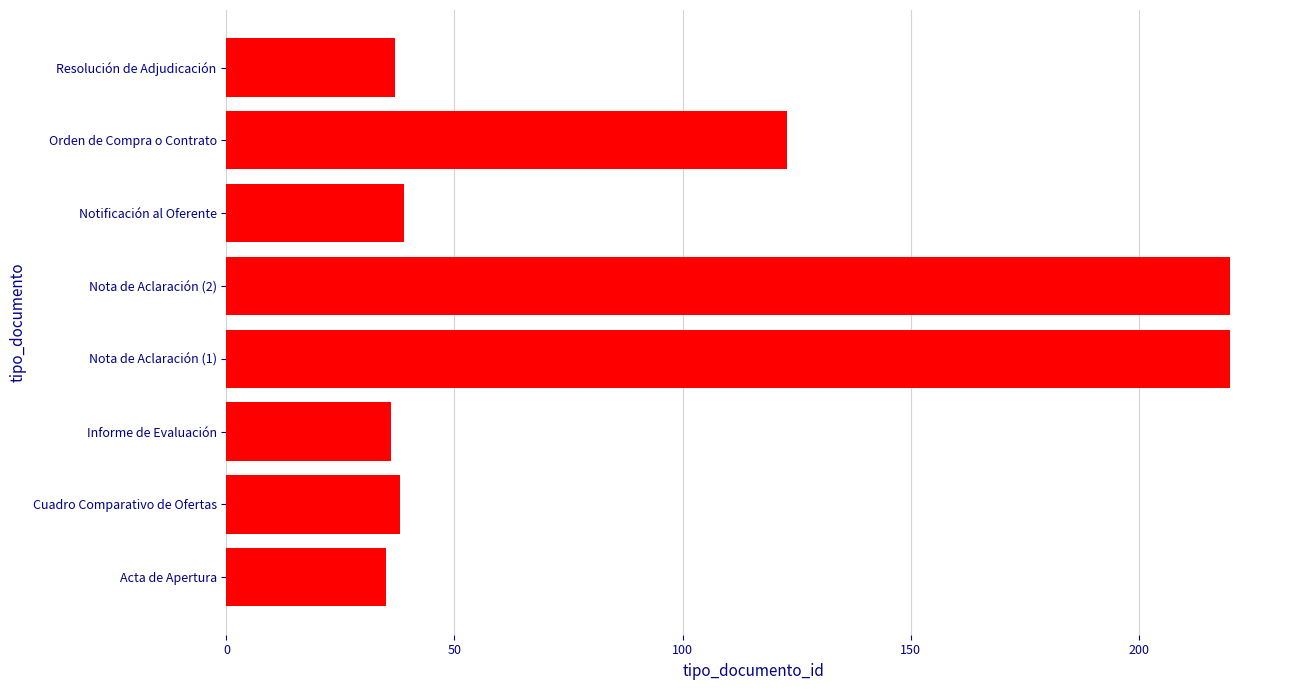

Reading top to bottom, extract all data points from this chart.

37	123	39	220	220	36	38	35